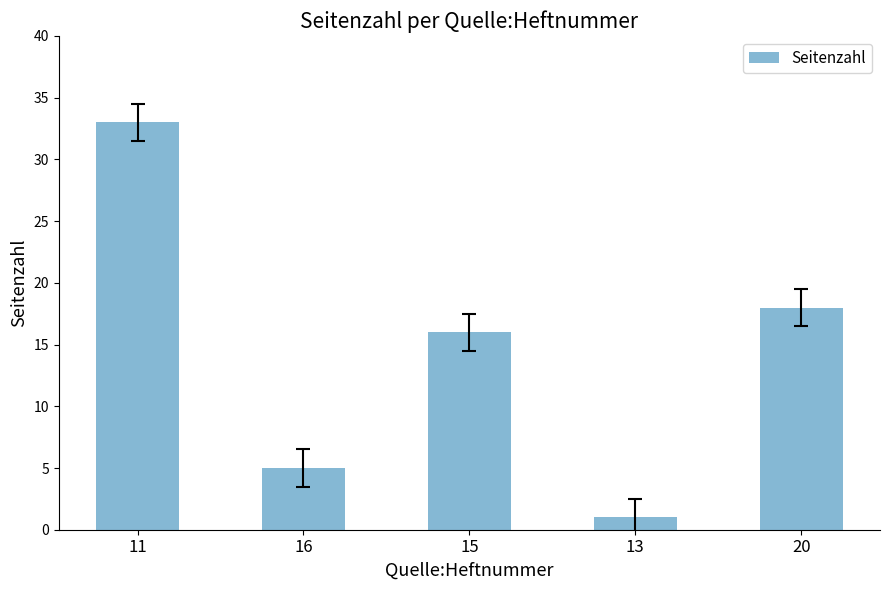

The chart shows a value of 33 at 11. True or false?

True